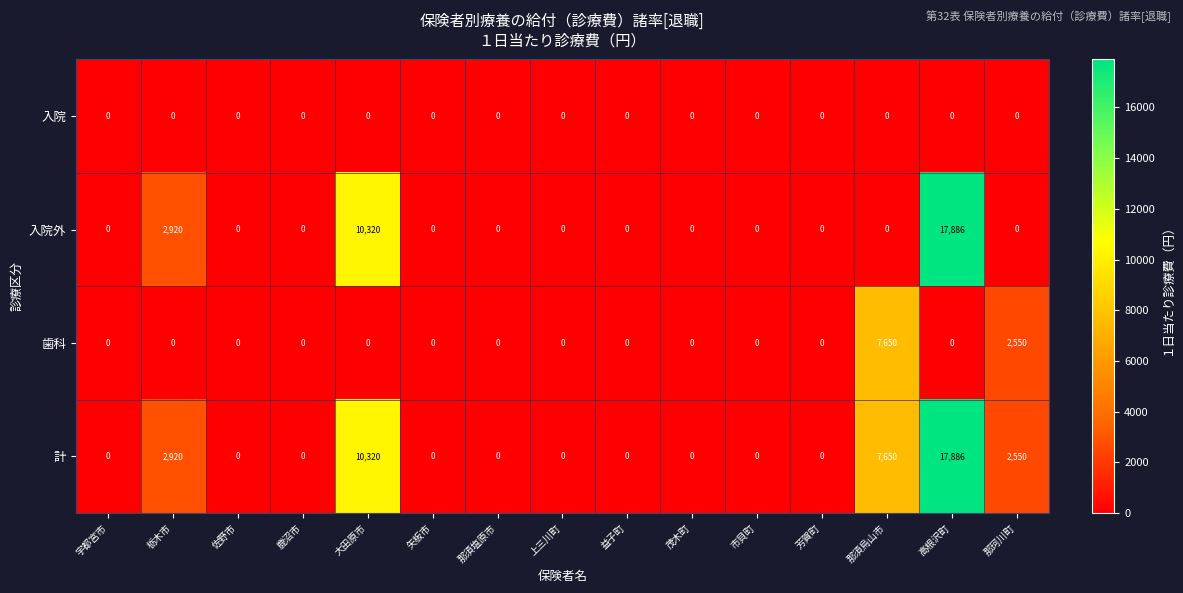

True or false: 歯科 has a value of 4483 at 栃木市.

False